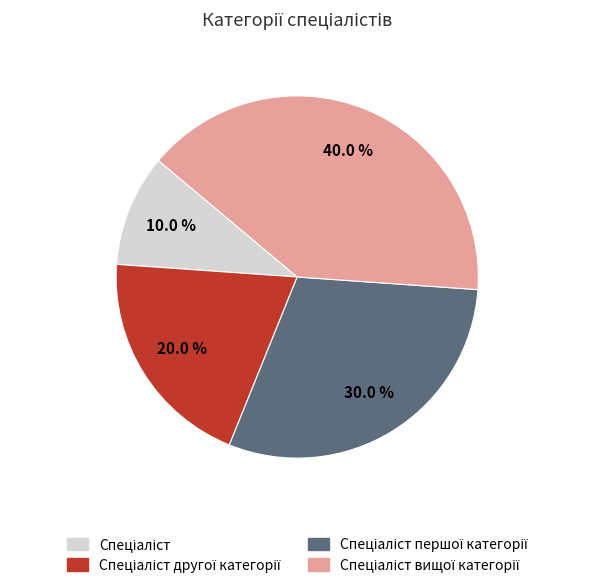

To the nearest percent, what is the difference between the largest and smallest slice percentages?

30%